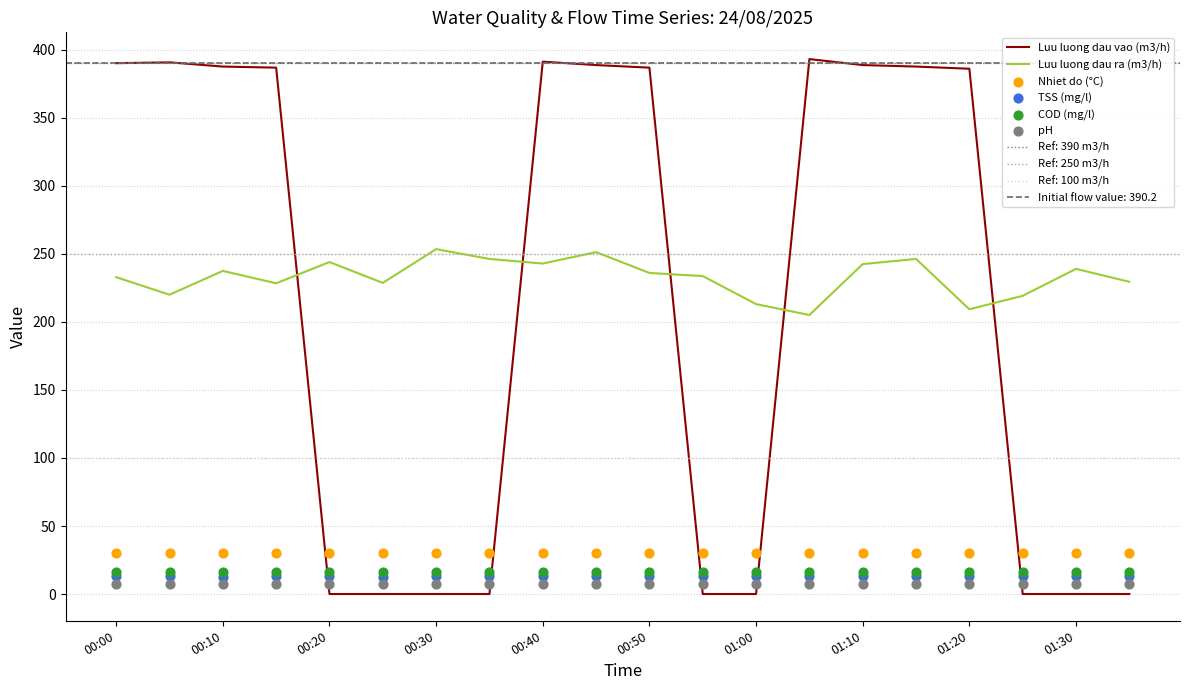

At how many categories does at least one series exceed 311?

11